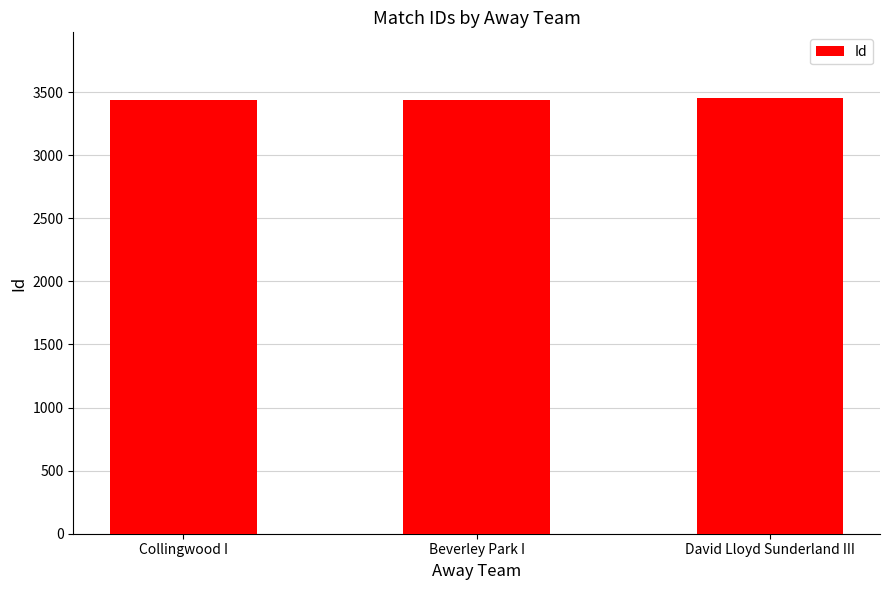

What is the value of the 3rd bar from the left?

3455